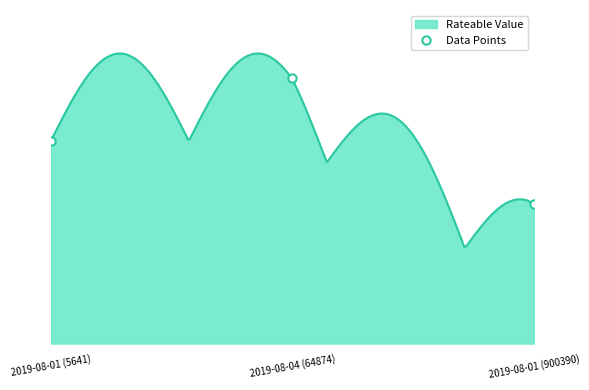

What is the average value?

34766.6